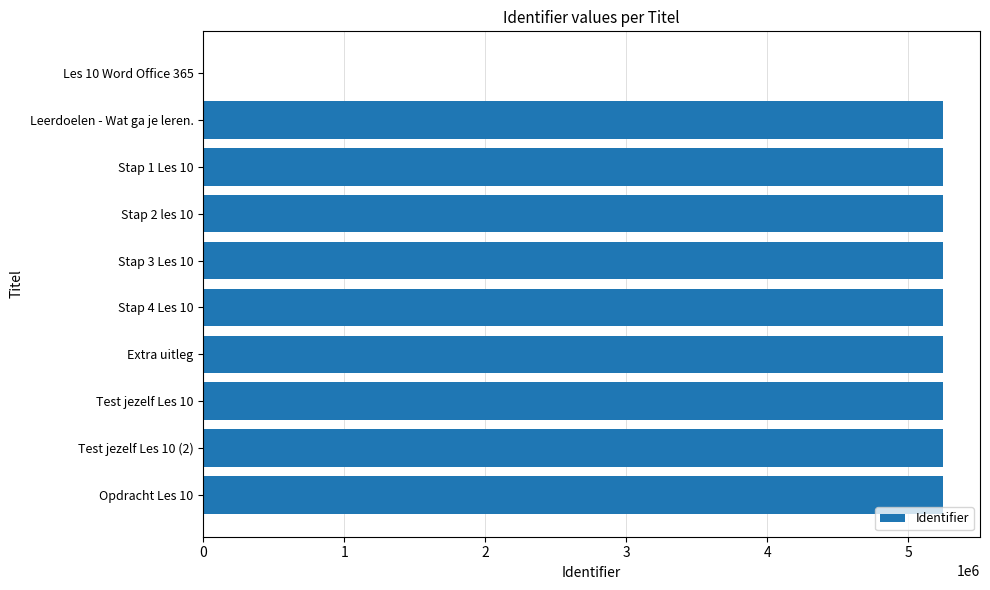

Approximately how many times larger is the value at Stap 4 Les 10 compared to Stap 3 Les 10?

1.0